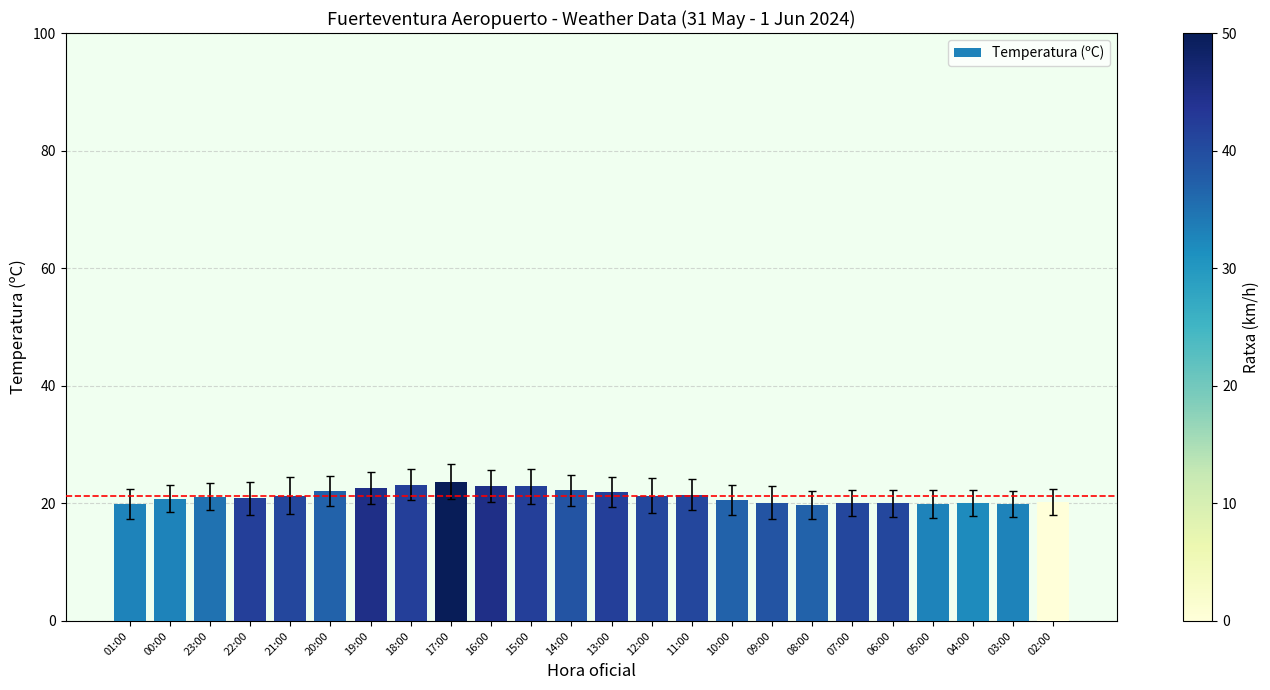

What is the smallest value displayed?

19.7